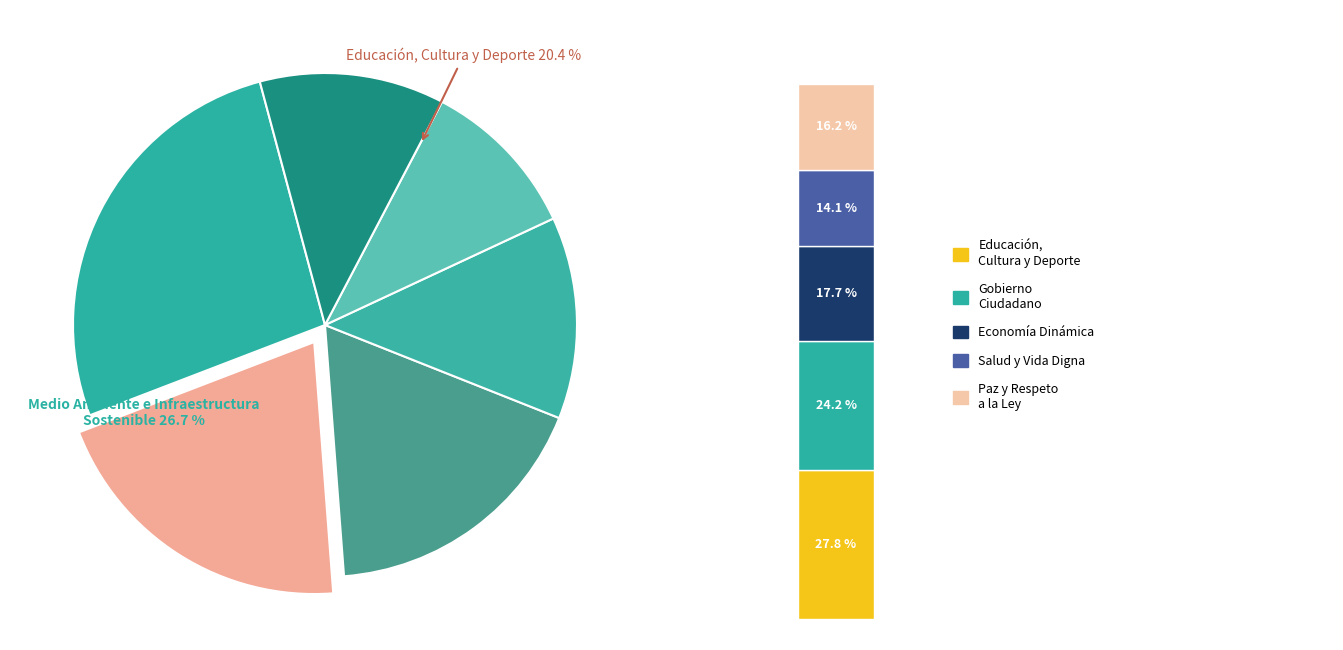

To the nearest percent, what is the average slice percentage?

17%